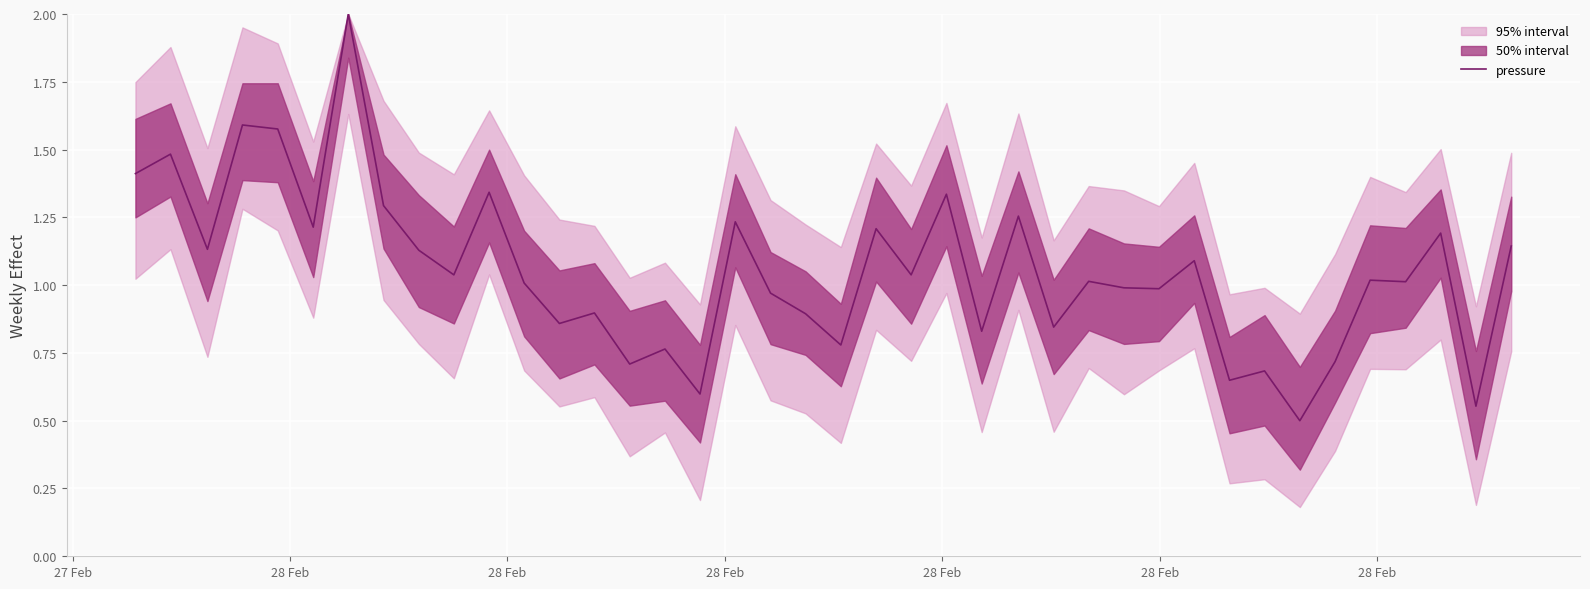

What is the difference between the second highest and second lowest values?

1.0